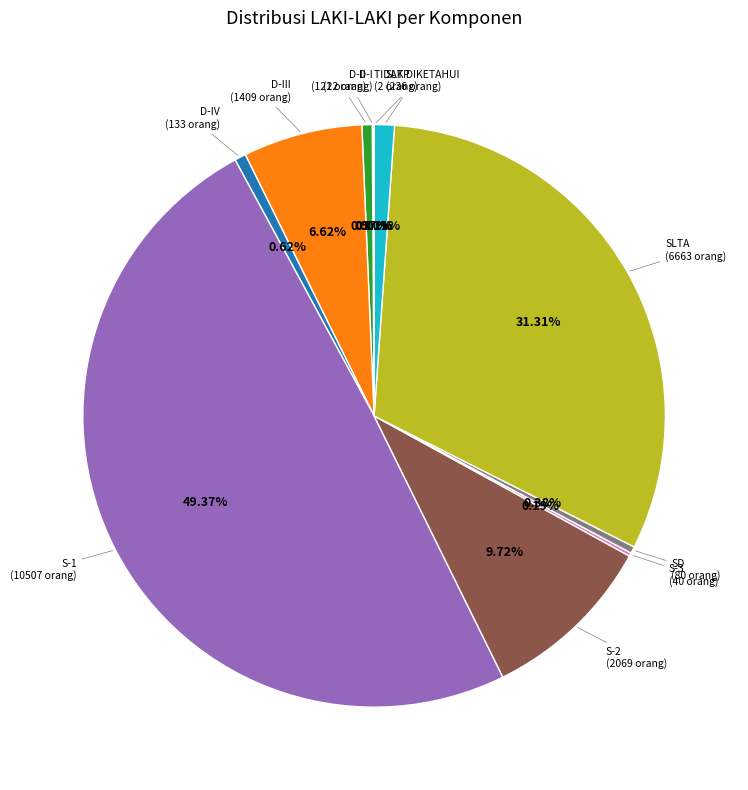

To the nearest percent, what is the average slice percentage?

9%